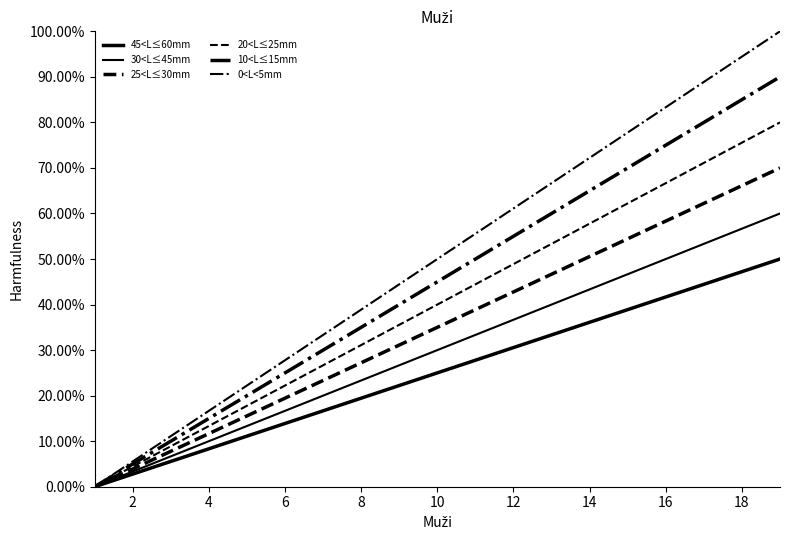

Reading left to right, transcribe all the data shown in this chart.

45<L≤60mm: 0.0	0.0	0.1	0.1	0.1	0.1	0.2	0.2	0.2	0.2	0.3	0.3	0.3	0.4	0.4	0.4	0.4	0.5	0.5
30<L≤45mm: 0.0	0.0	0.1	0.1	0.1	0.2	0.2	0.2	0.3	0.3	0.3	0.4	0.4	0.4	0.5	0.5	0.5	0.6	0.6
25<L≤30mm: 0.0	0.0	0.1	0.1	0.2	0.2	0.2	0.3	0.3	0.3	0.4	0.4	0.5	0.5	0.5	0.6	0.6	0.7	0.7
20<L≤25mm: 0.0	0.0	0.1	0.1	0.2	0.2	0.3	0.3	0.4	0.4	0.4	0.5	0.5	0.6	0.6	0.7	0.7	0.8	0.8
10<L≤15mm: 0.0	0.0	0.1	0.1	0.2	0.2	0.3	0.4	0.4	0.5	0.5	0.6	0.6	0.7	0.7	0.8	0.8	0.8	0.9
0<L<5mm: 0.0	0.1	0.1	0.2	0.2	0.3	0.3	0.4	0.4	0.5	0.6	0.6	0.7	0.7	0.8	0.8	0.9	0.9	1.0